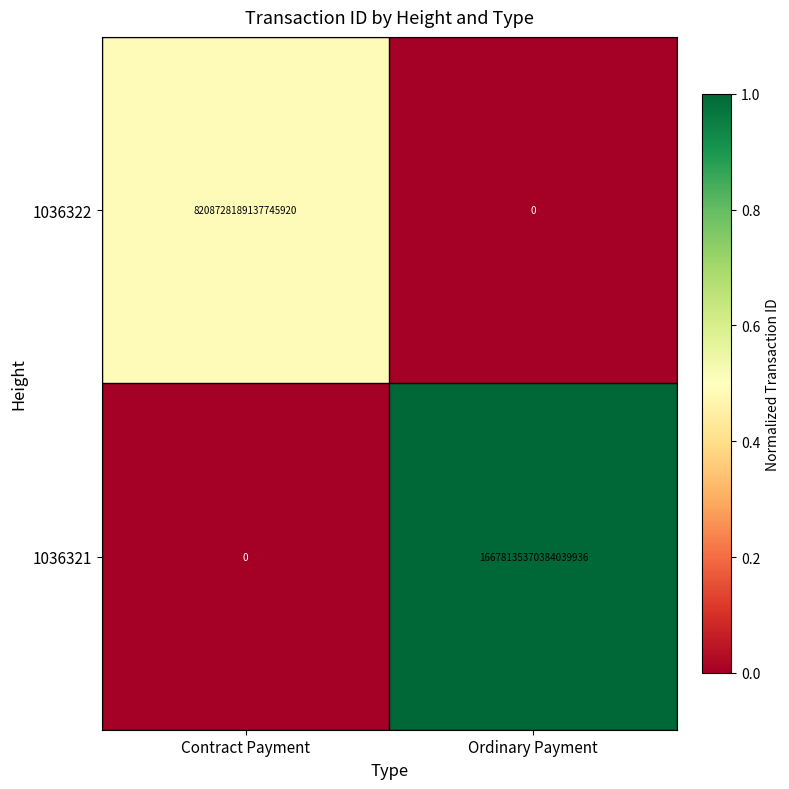

At which label is 1036321 closest to 8339067685192019968?

Contract Payment